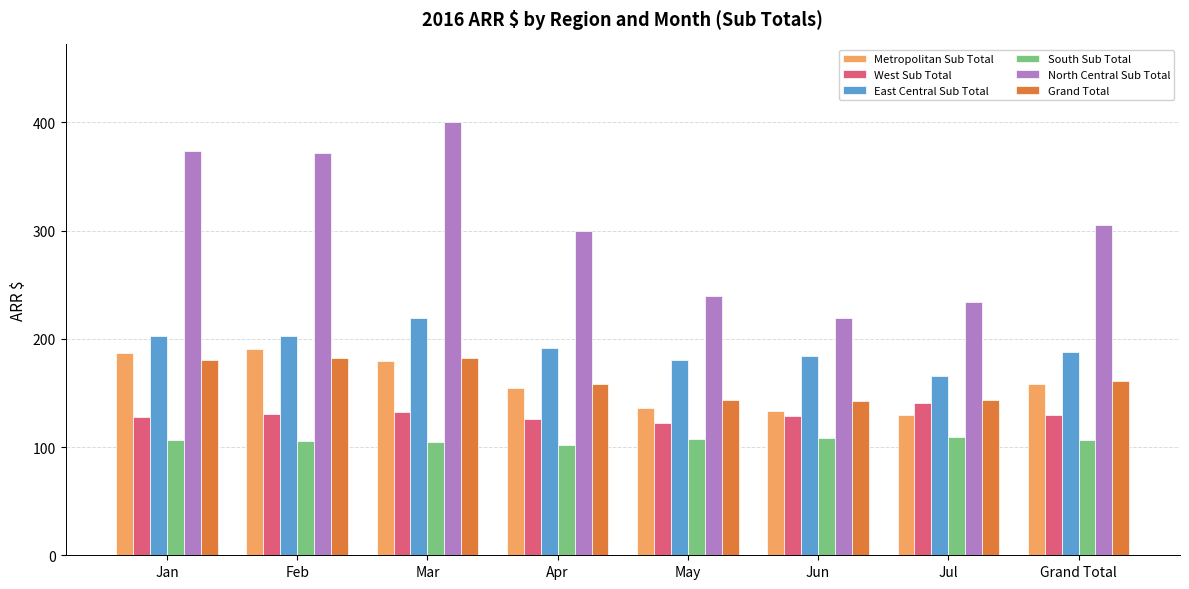

What position from the left is May?

5